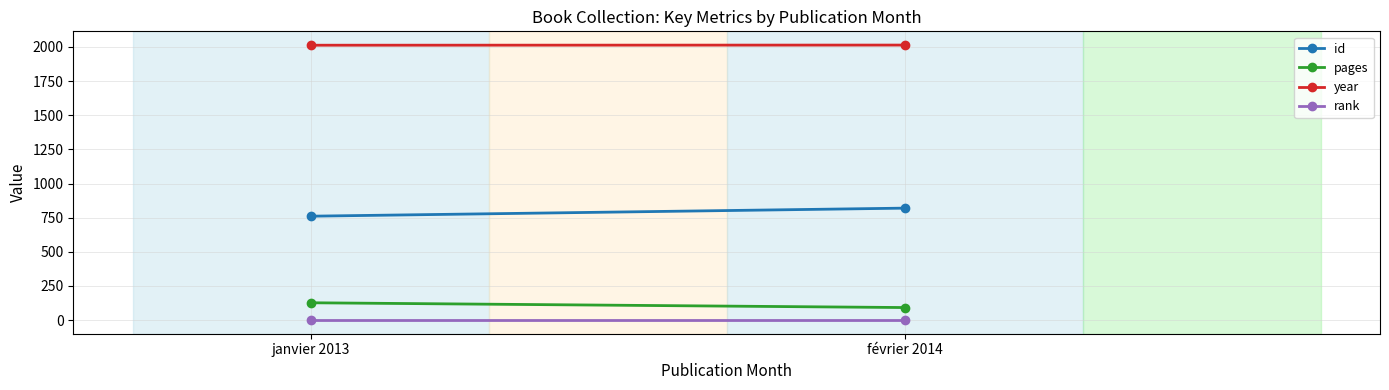

What is the sum of all year values?

4027